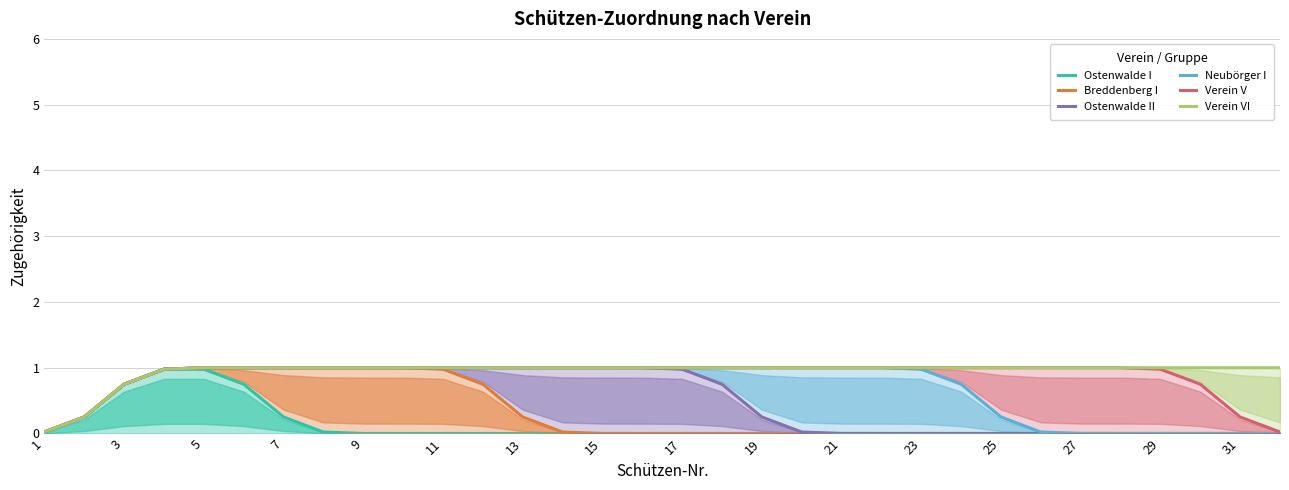

What is the spread (max minus min) of values at 19?

1.0